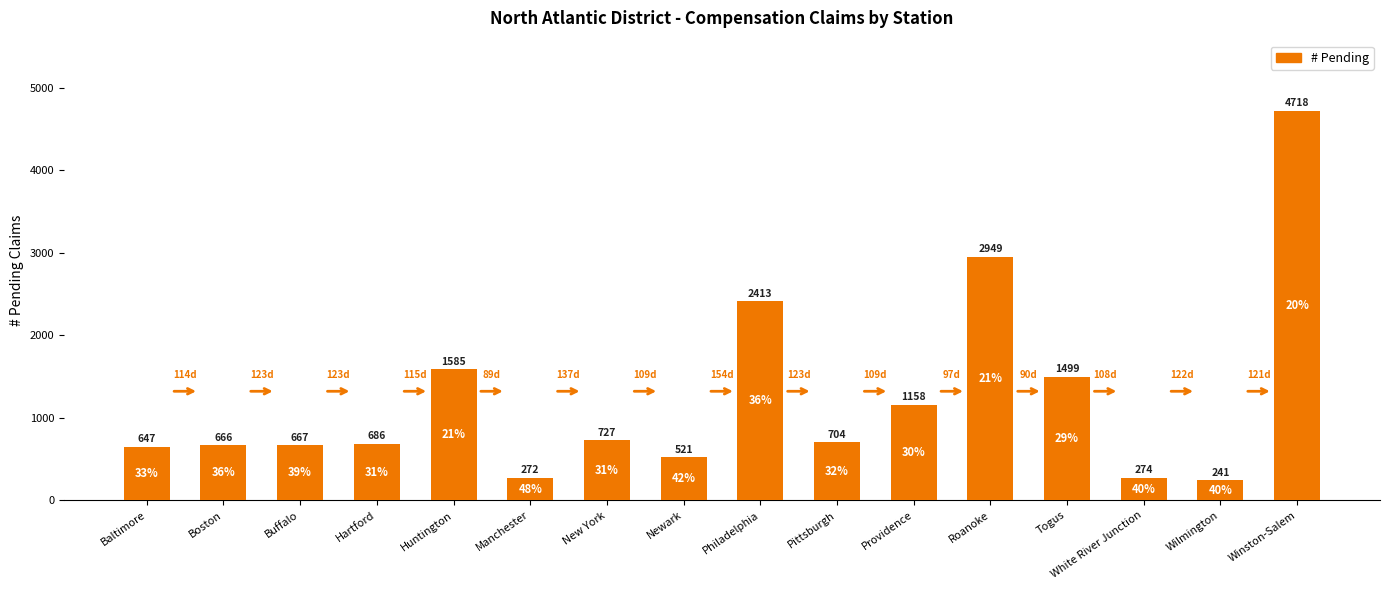

The chart shows a value of 1137 at Baltimore. True or false?

False